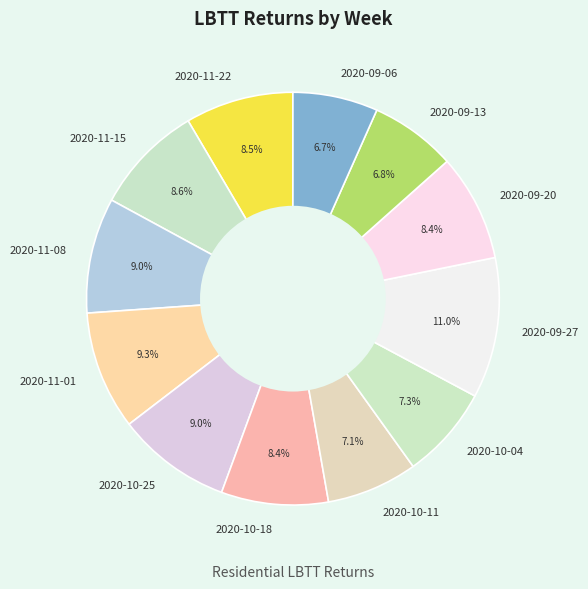

What percentage do 2020-10-11 and 2020-09-06 together represent?

13.8%